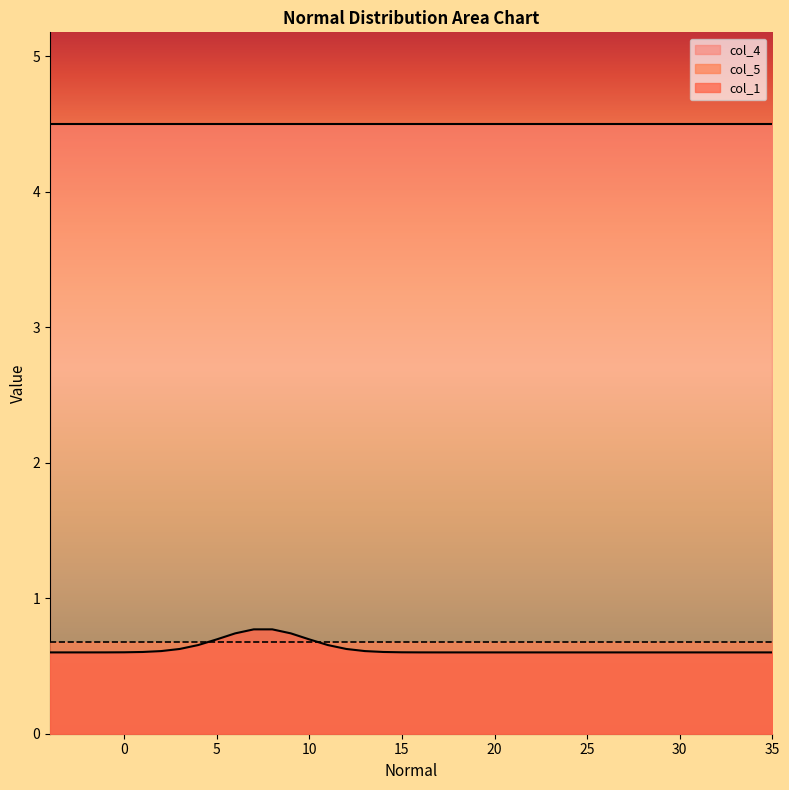

The value of col_4 at 9 is 1.8. True or false?

False